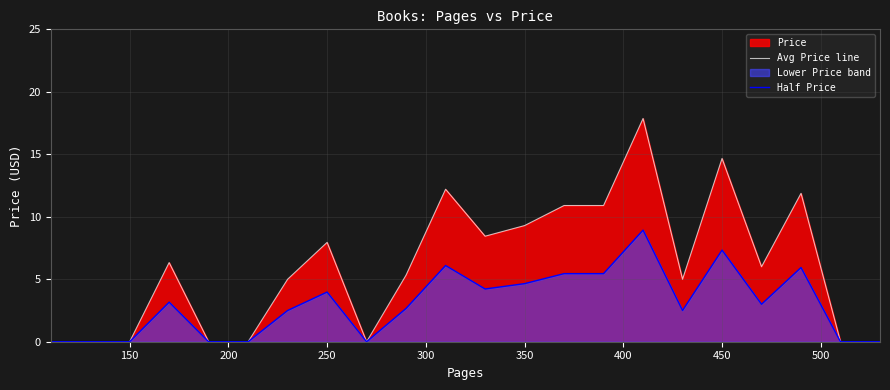

How many values in the Avg Price line series exceed 6?

10